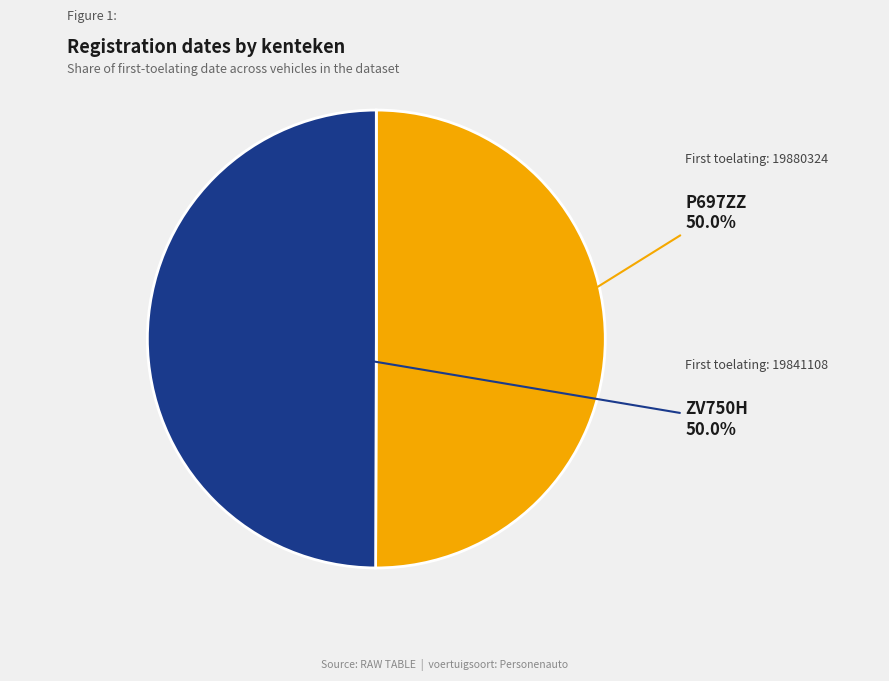

Rank the categories by value from lowest to highest.

ZV750H, P697ZZ